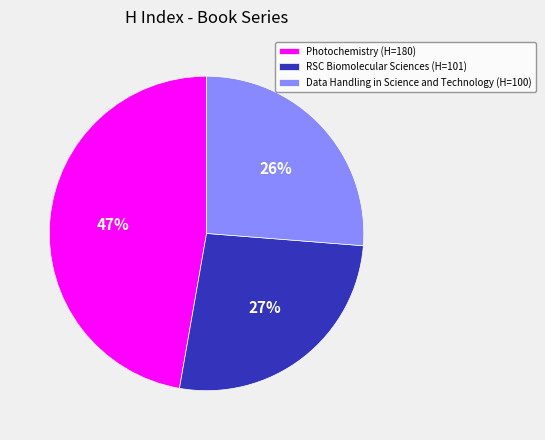

How many slices are in this pie chart?

3